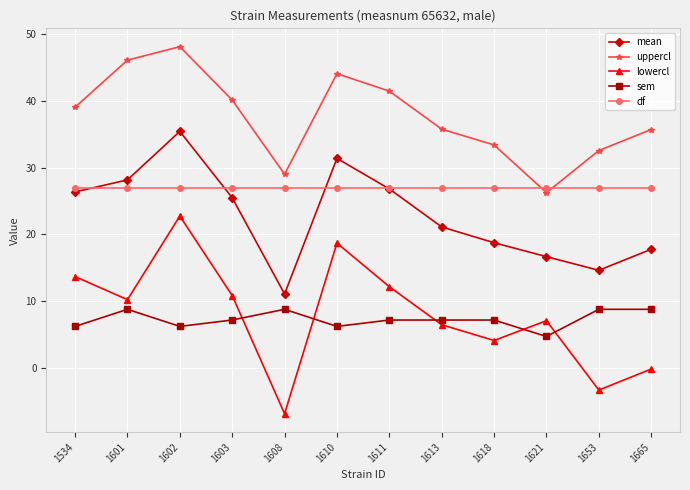

List the series in order of their peak value, highest first.

uppercl, mean, df, lowercl, sem